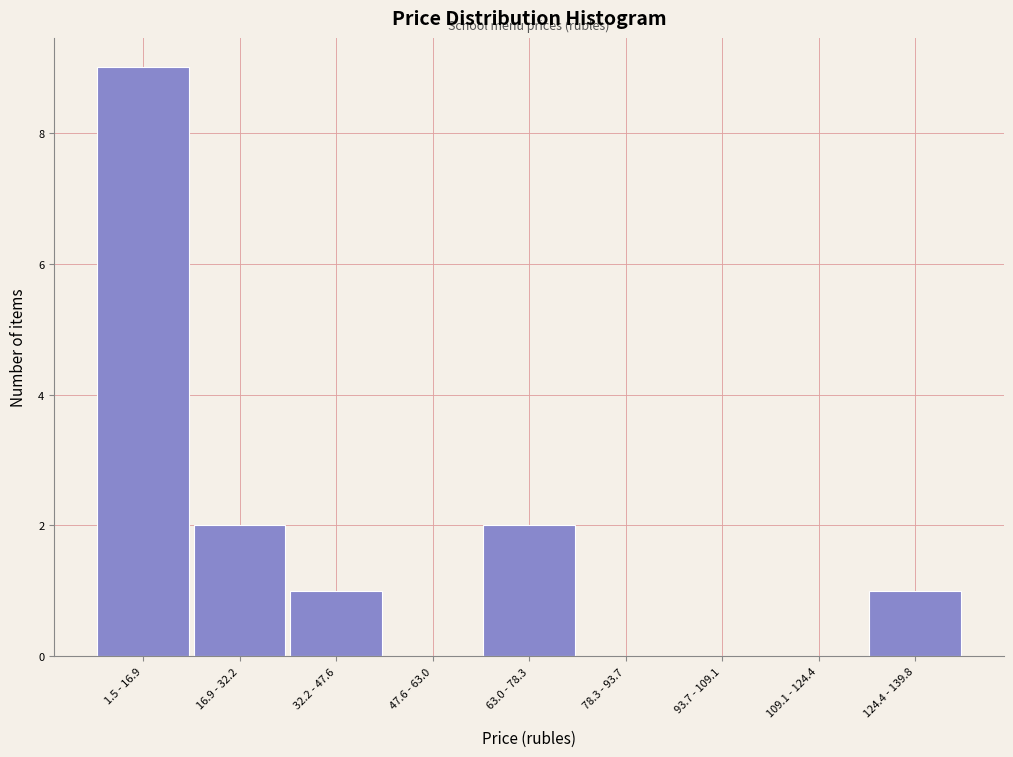

Reading left to right, transcribe all the data shown in this chart.

1.5 - 16.9=9	16.9 - 32.2=2	32.2 - 47.6=1	47.6 - 63.0=0	63.0 - 78.3=2	78.3 - 93.7=0	93.7 - 109.1=0	109.1 - 124.4=0	124.4 - 139.8=1